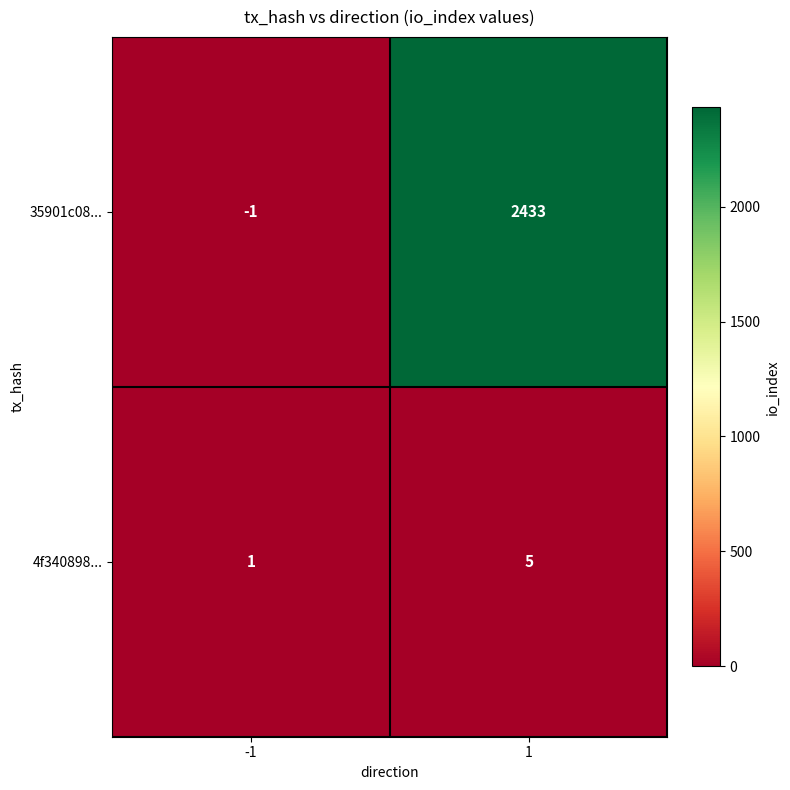

Is it true that 35901c08... equals 2433 at 1?

True